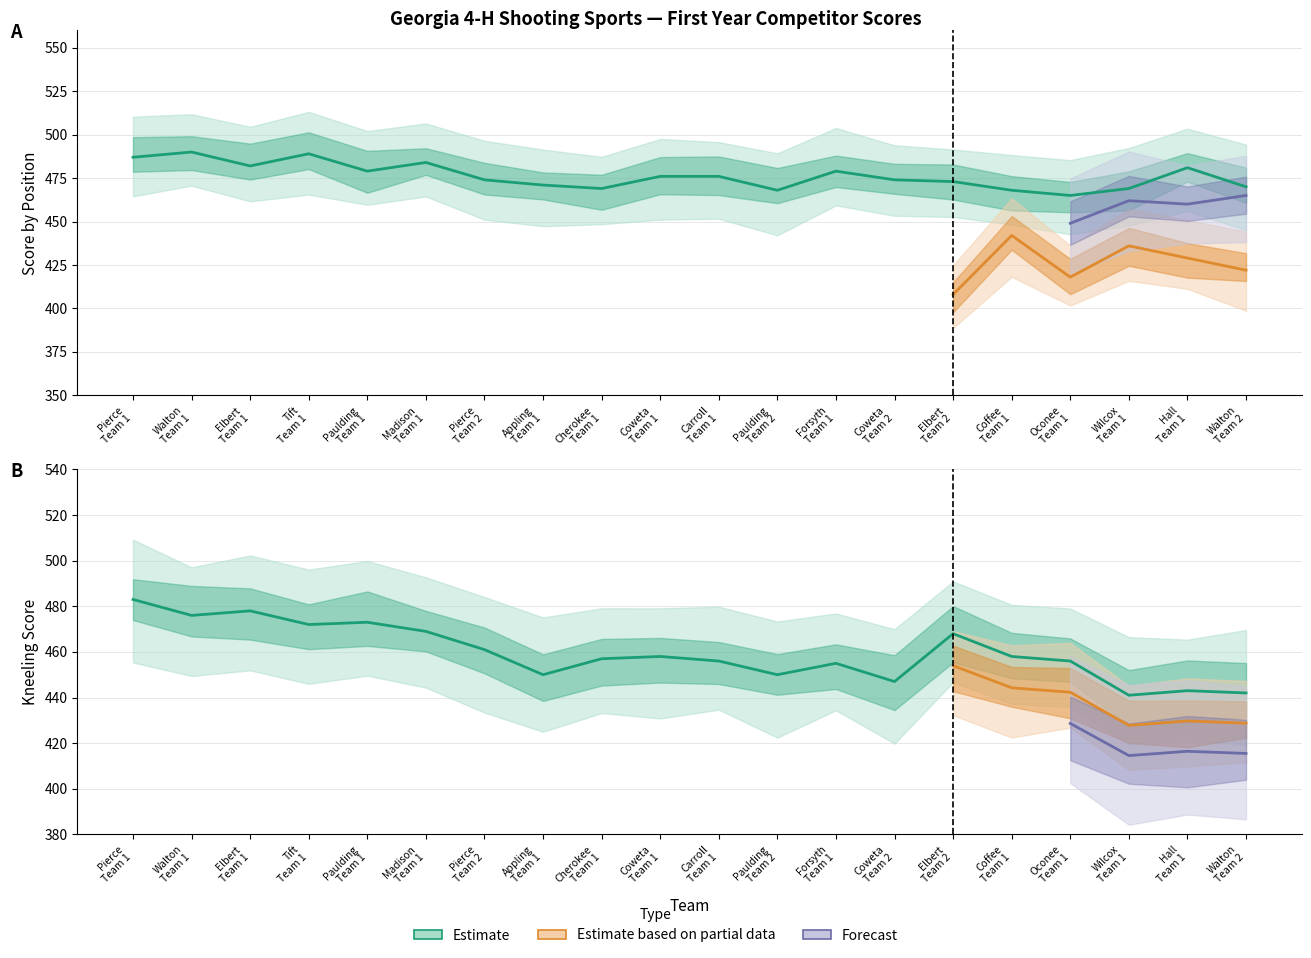

True or false: Prone Score and Kneeling Score intersect in this chart.

False